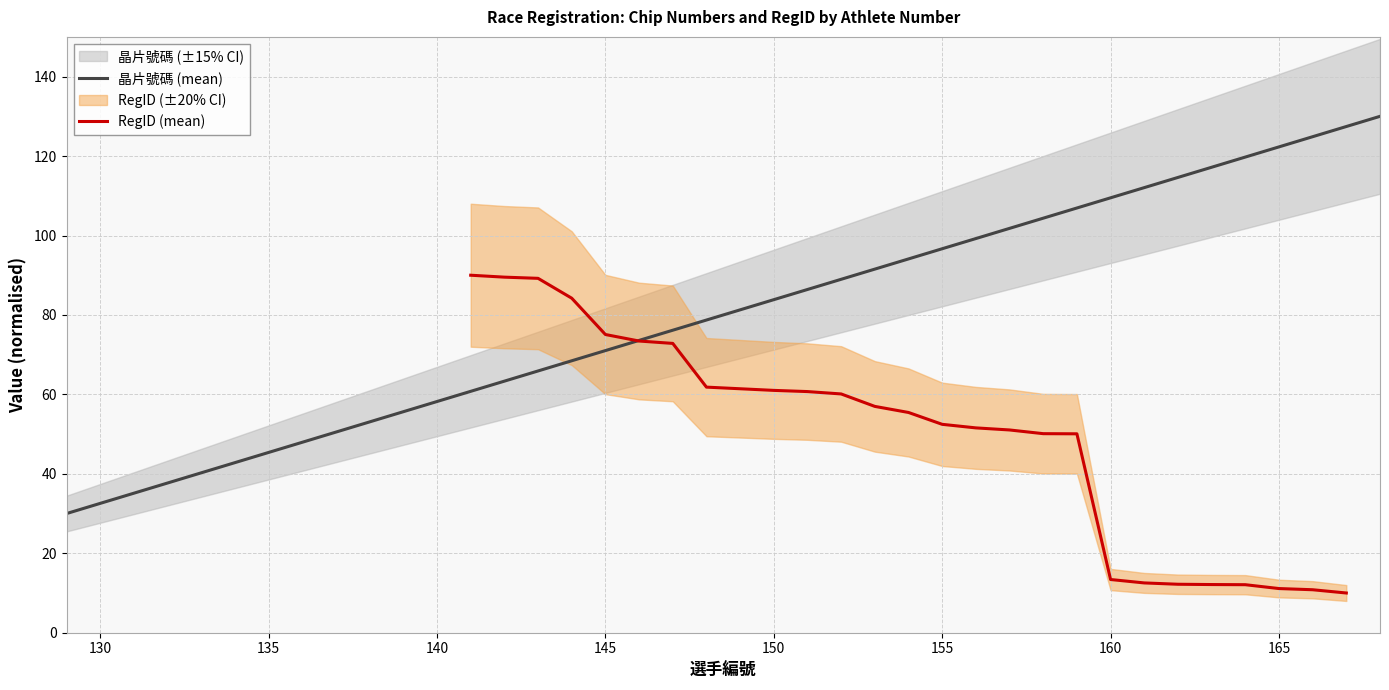

Does the chart display data point markers on the line(s)?

No